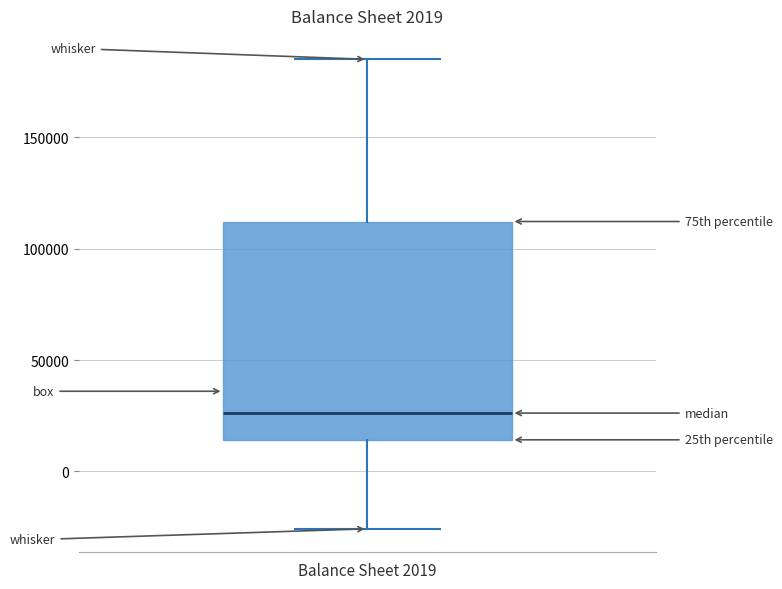

Transcribe this box plot: give where the median line is, the range the box spans, and where the two whiskers end, as read against the y-axis. The values are not printed on the chart, so give them approximately, as read against the axis.

median 25000, box 15000 to 110000, whiskers -25000 to 185000